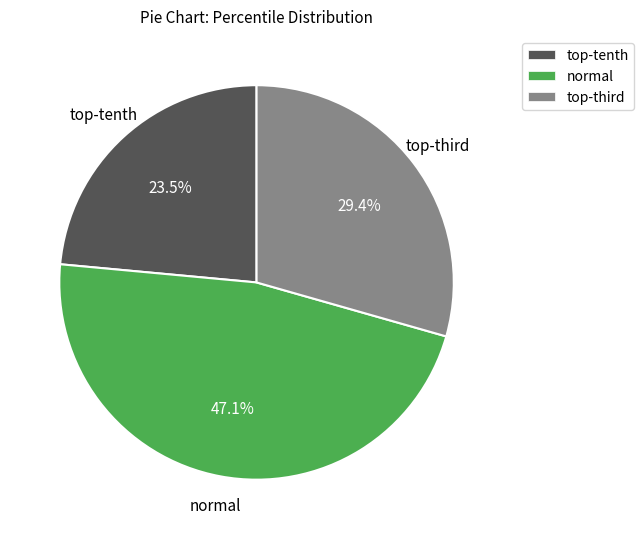

How many slices are in this pie chart?

3